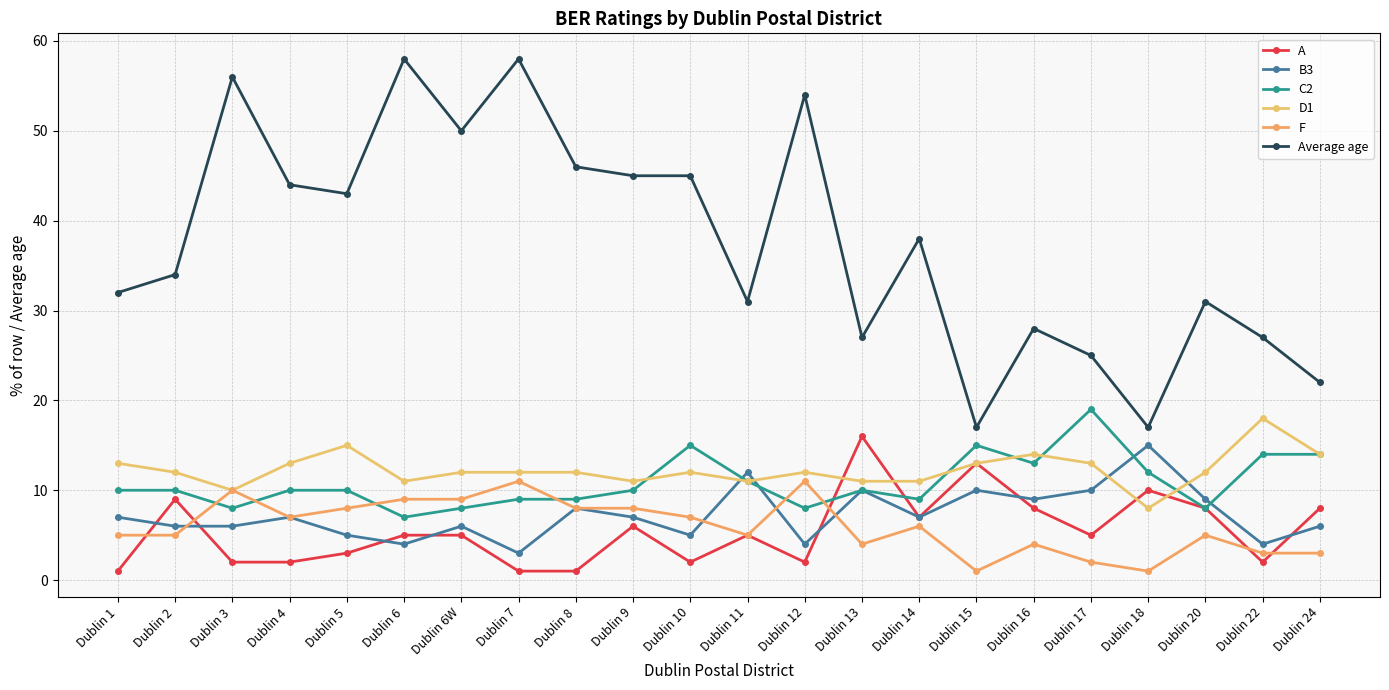

True or false: C2 and Average age intersect in this chart.

False